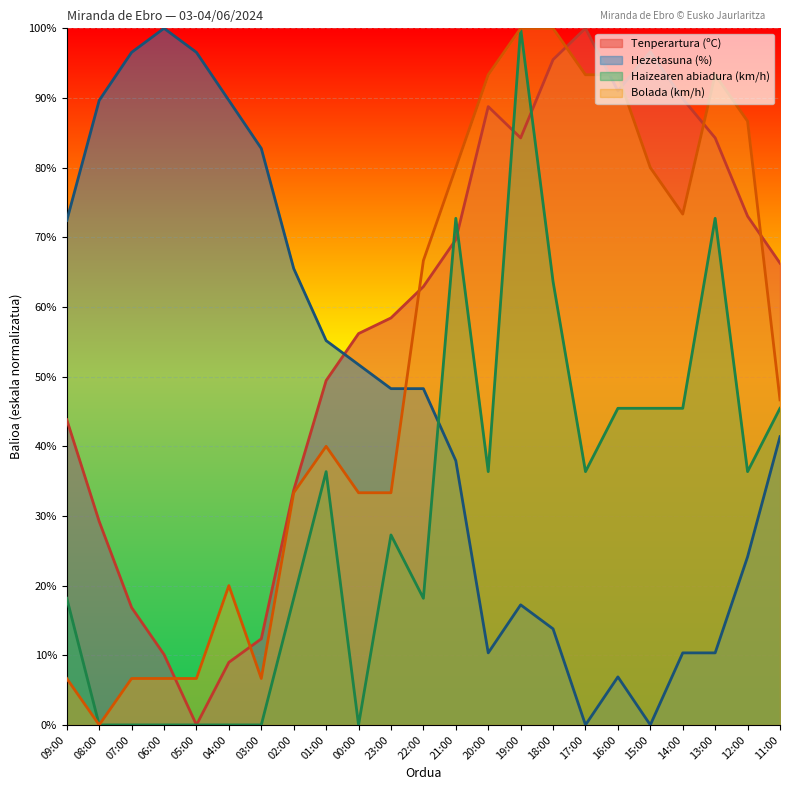

What is the value of the Hezetasuna (%) point at the 4th from the left?

100.0